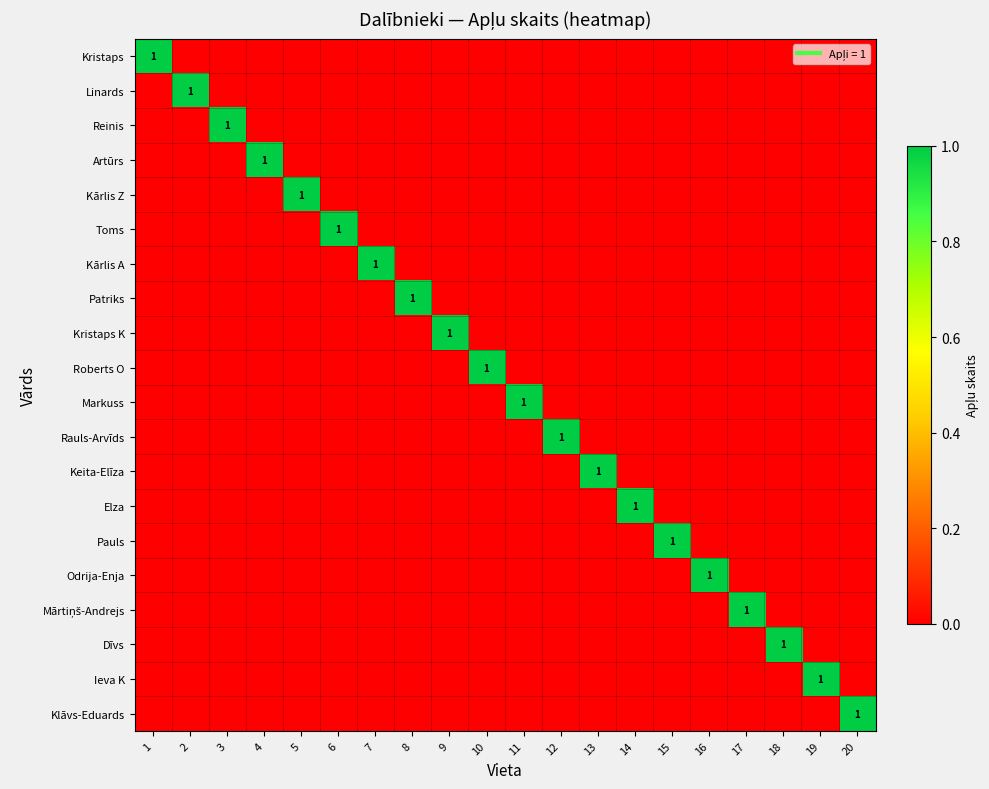

What is the highest value of the Kristaps K series?

1